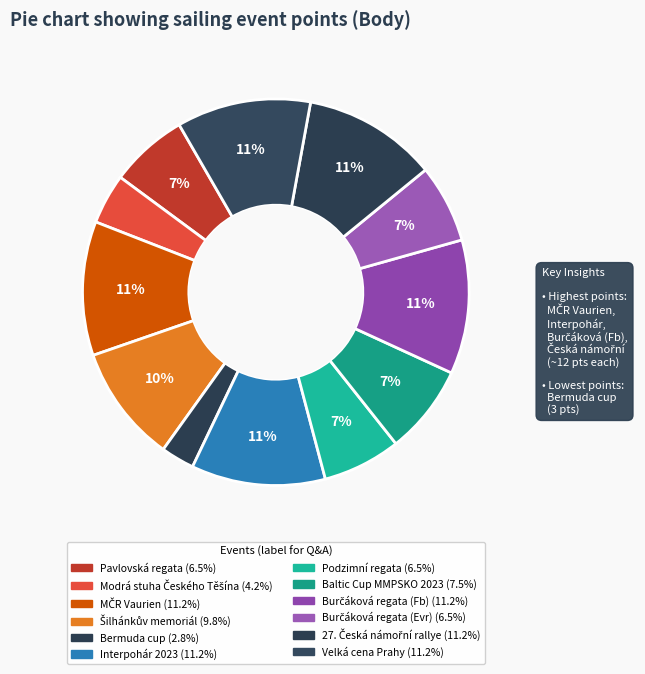

Does any single category account for the majority?

No